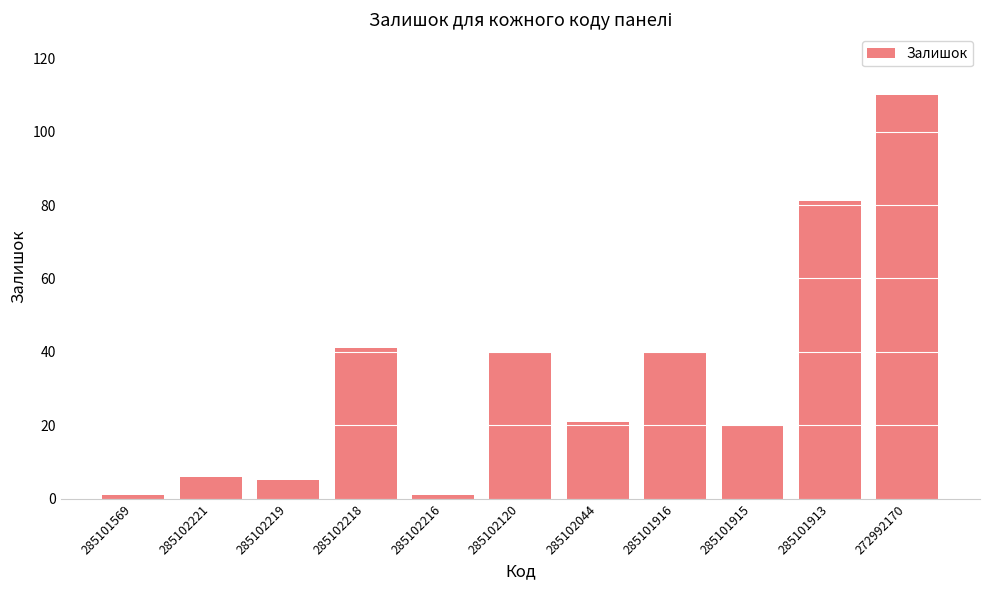

What is the difference between the maximum and second lowest values?

109